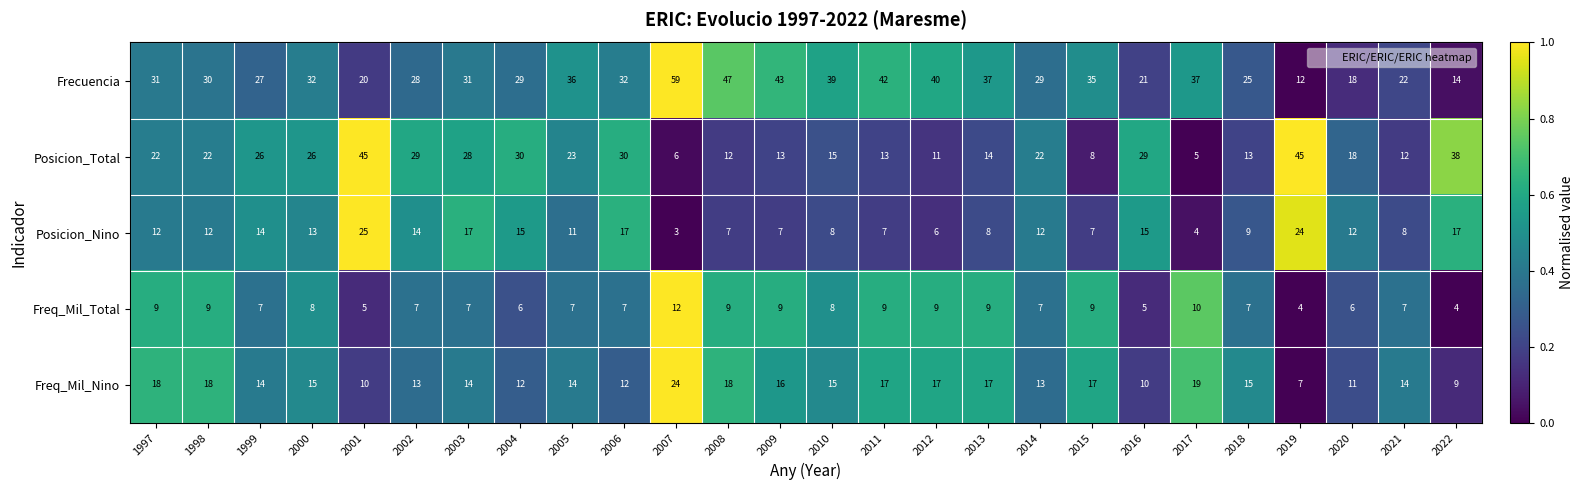

Which series changed the most between 2001 and 2010?

Posicion_Total